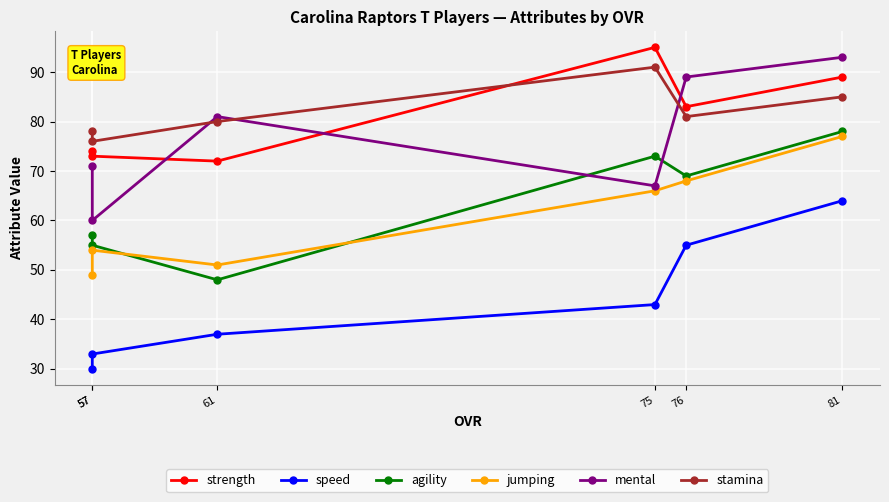

True or false: agility has more than 2 points higher than both neighbors.

False